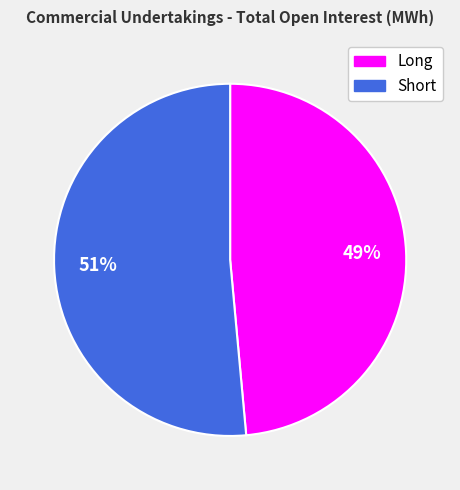

Which slice is the largest?

Short